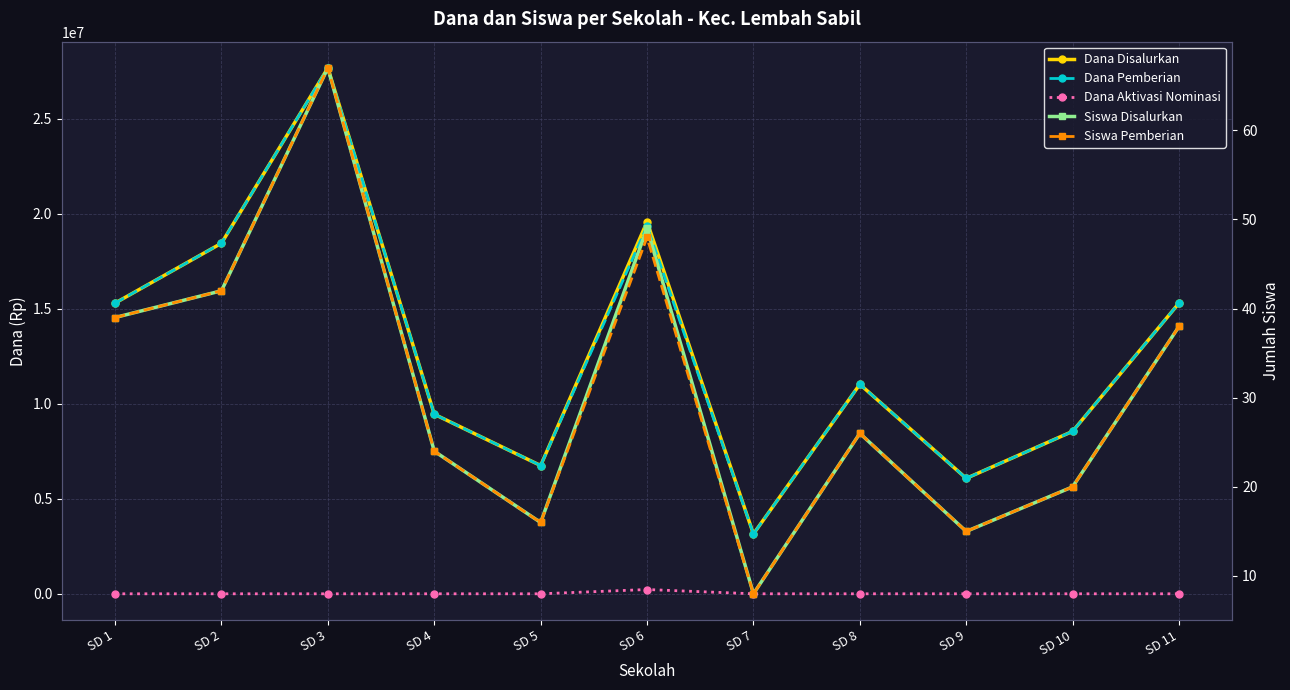

What is the value of the Dana Pemberian point at the 11th from the left?

15300000